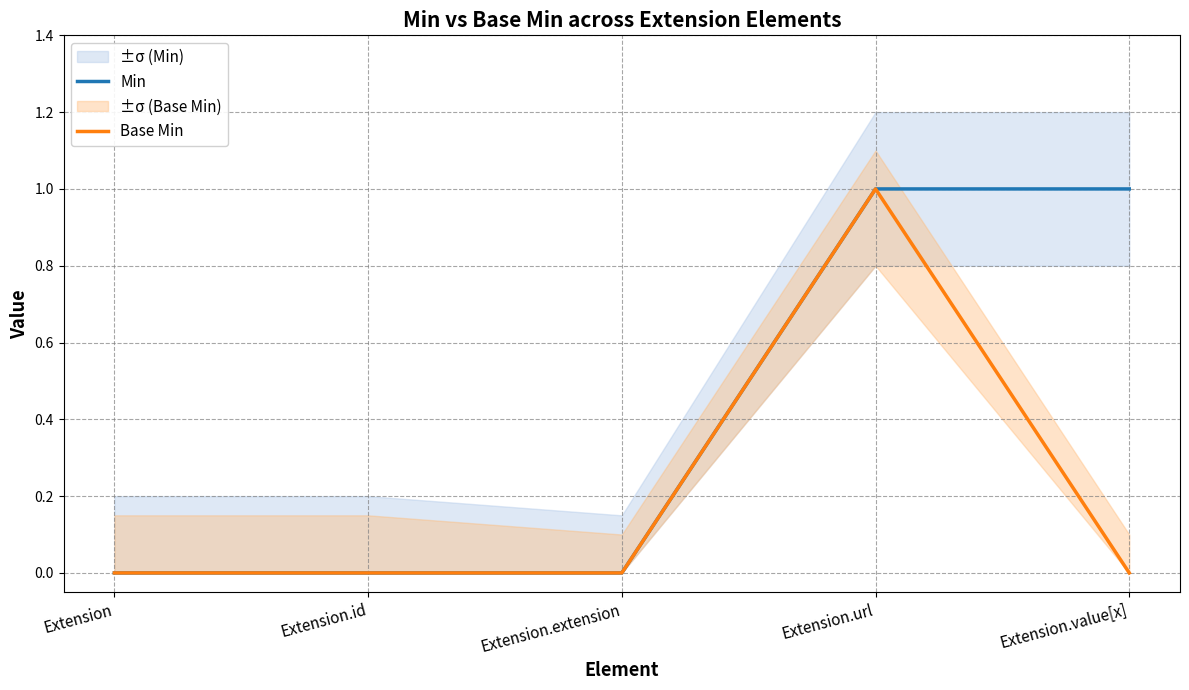

Is this an area chart (filled region under the line)?

No